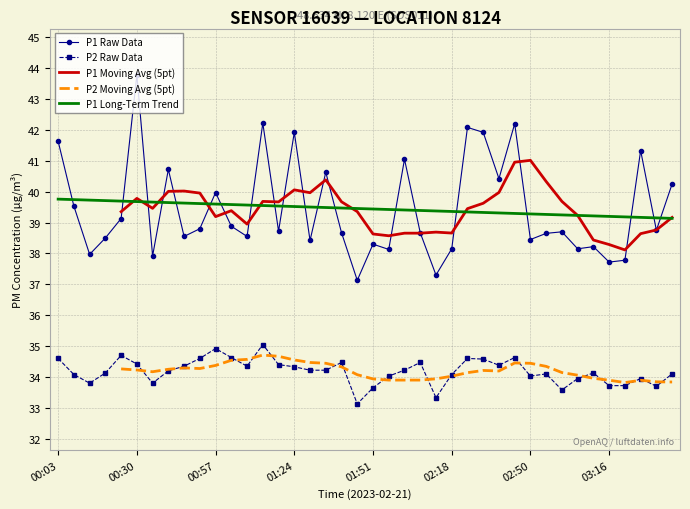

What are all the series names shown in the legend?

P1 Raw Data, P2 Raw Data, P1 Moving Avg (5pt), P2 Moving Avg (5pt), P1 Long-Term Trend